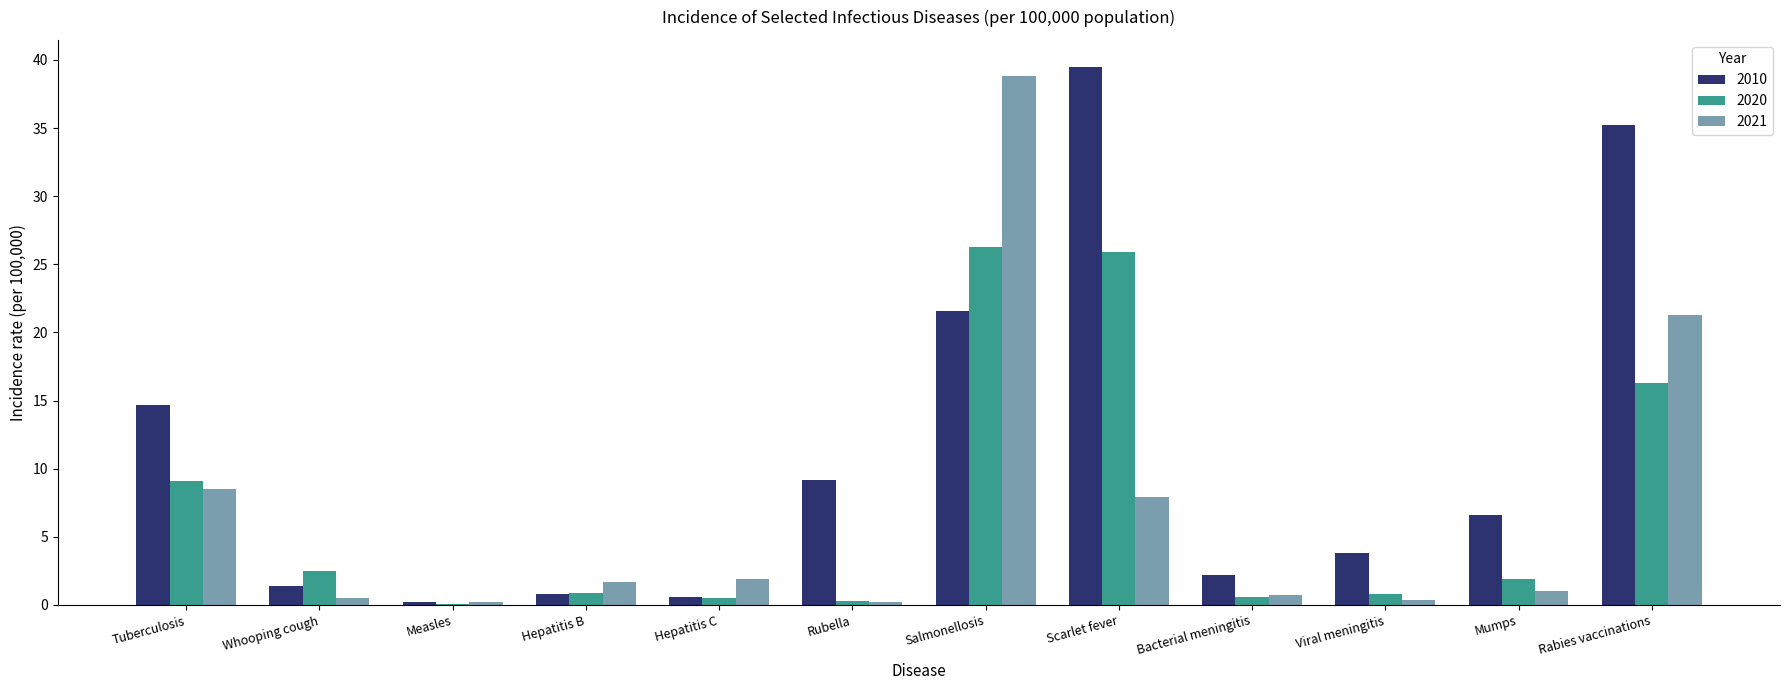

True or false: 2021 has a value of 0.6 at Hepatitis C.

False